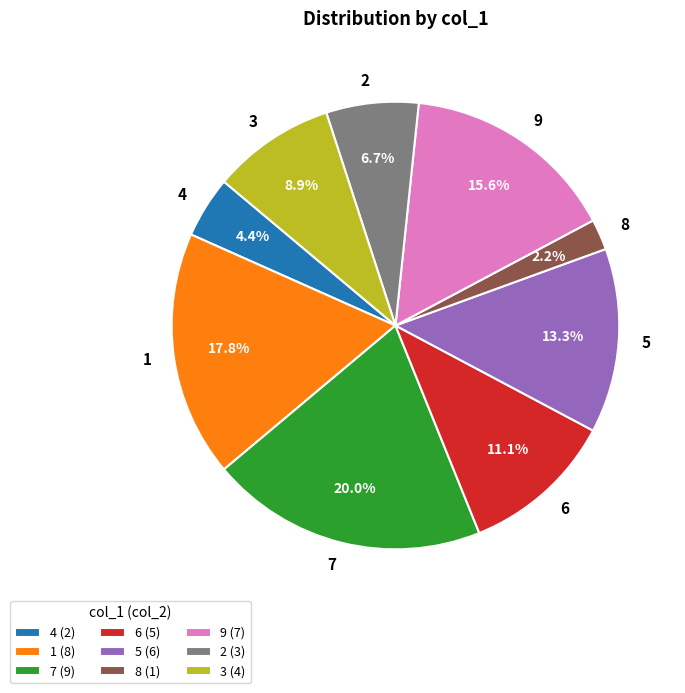

Which slice is the smallest?

8